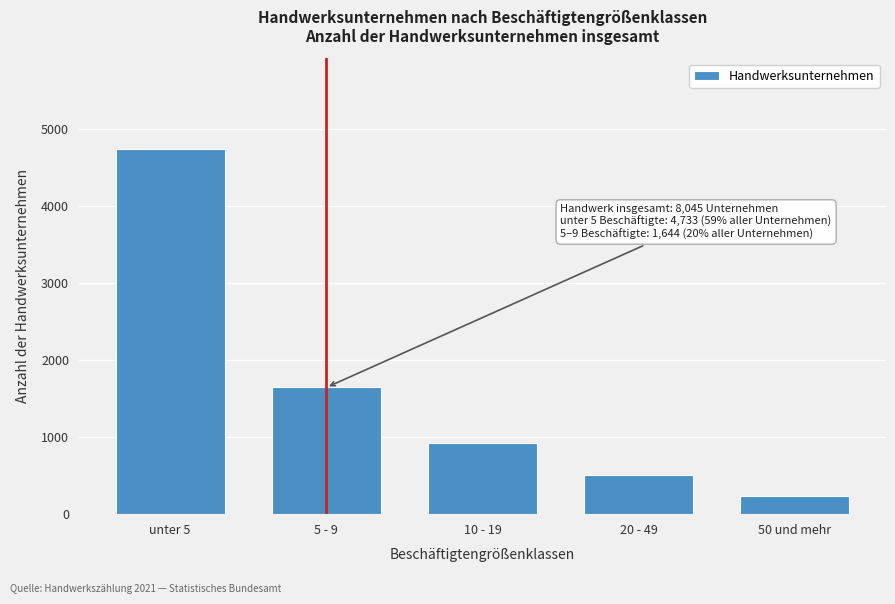

Reading left to right, list all the values displayed in this chart.

unter 5=4733	5 - 9=1644	10 - 19=920	20 - 49=513	50 und mehr=235